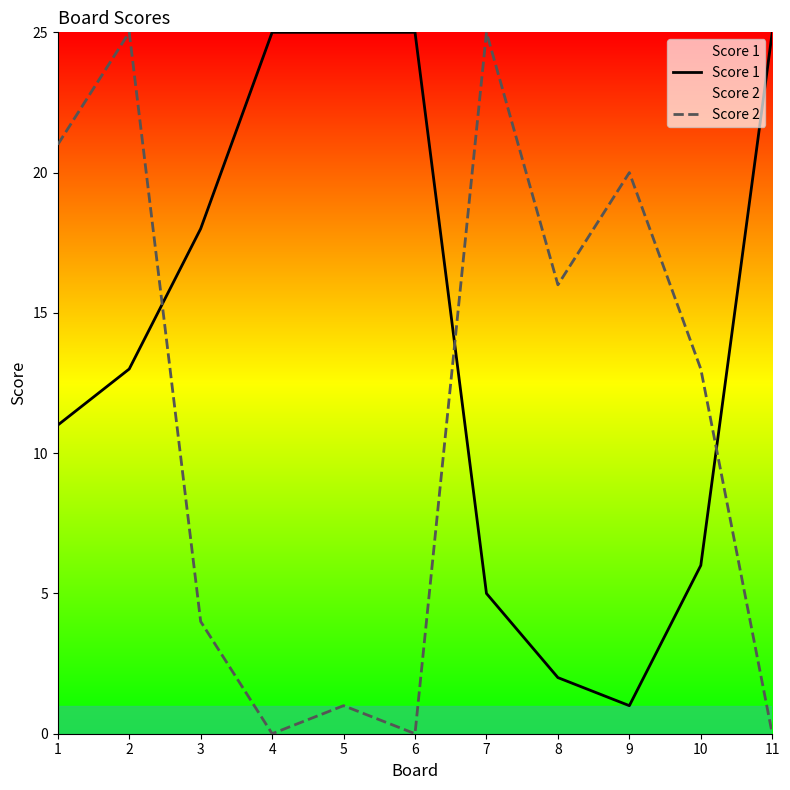

How many positive values does the Score 2 series have?

8